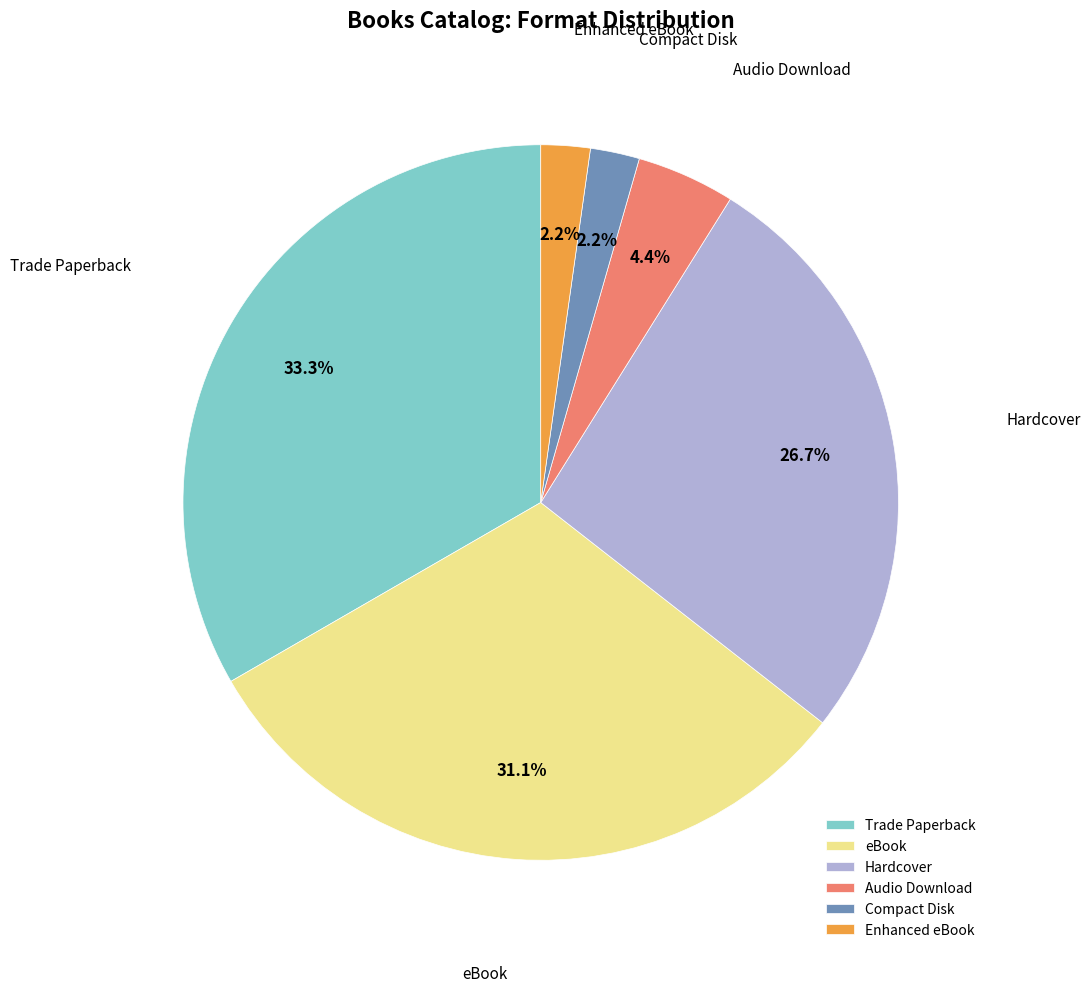

What percentage is NOT represented by Audio Download?

95.6%